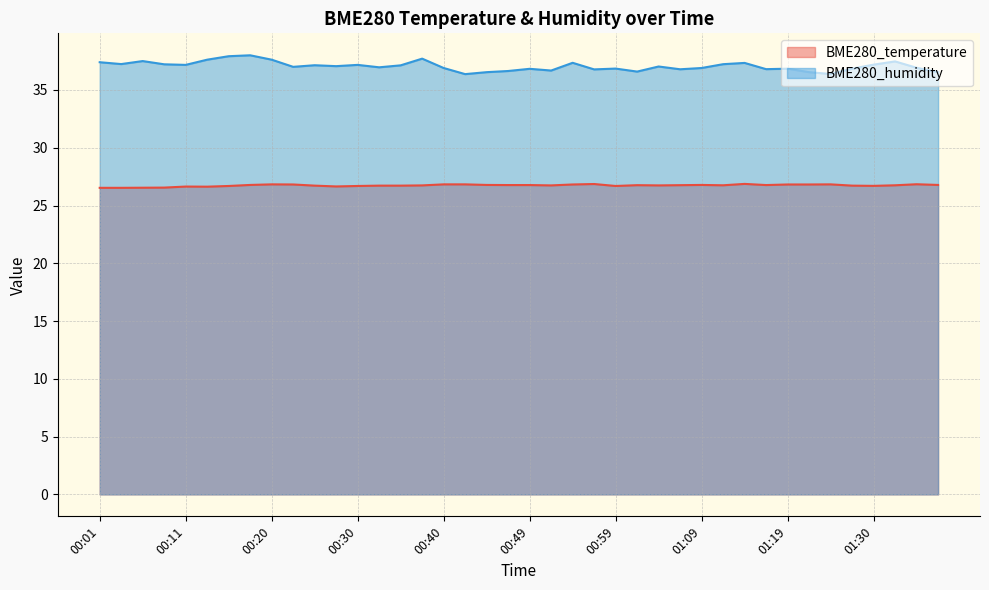

True or false: BME280_humidity has a value of 36.8 at 00:57.

True